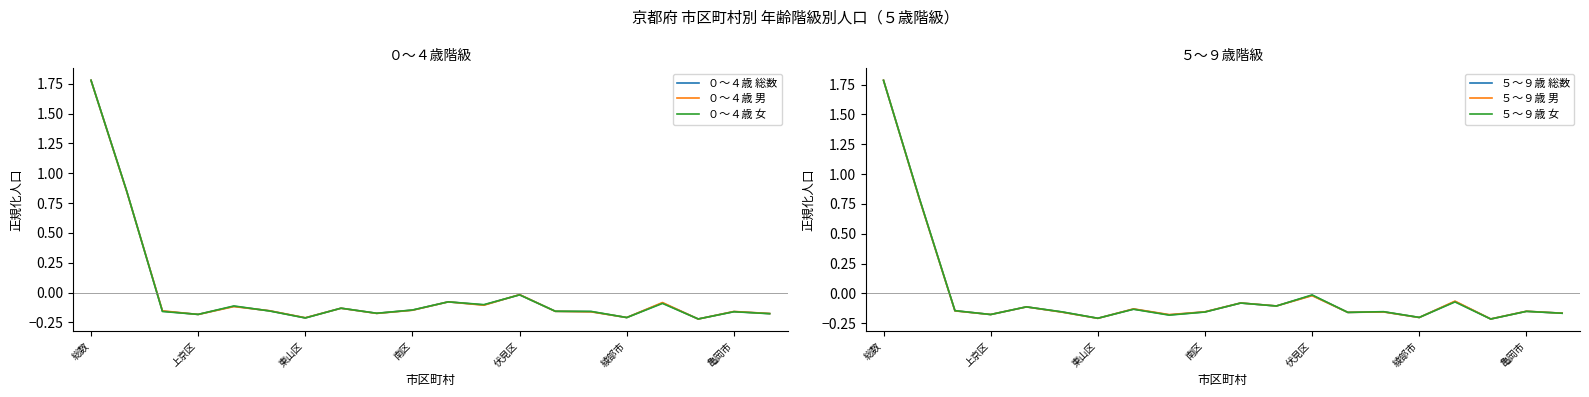

True or false: ０～４歳 女 has a value of 0.5 at 上京区.

False